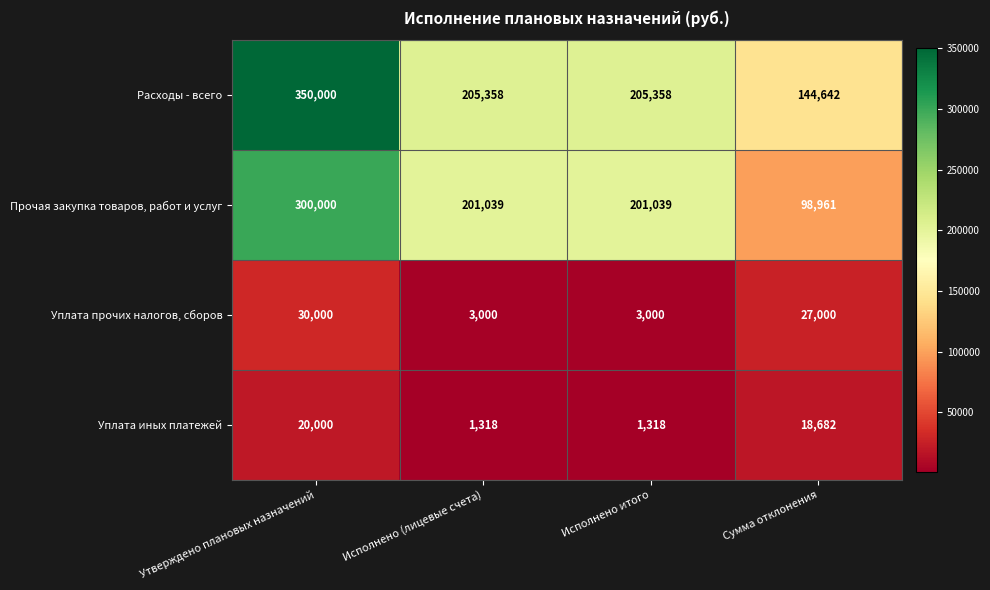

Between Утверждено плановых назначений and Сумма отклонения, which series saw the biggest shift?

Расходы - всего